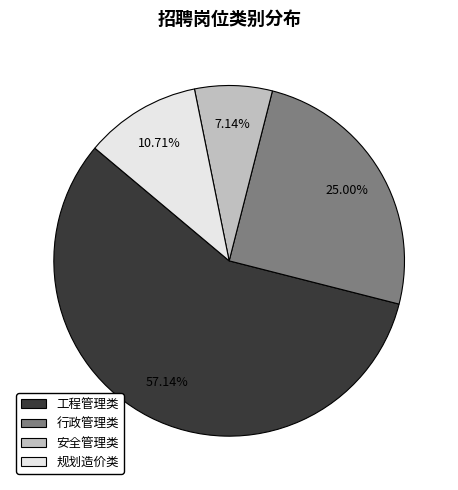

Does any single category account for the majority?

Yes